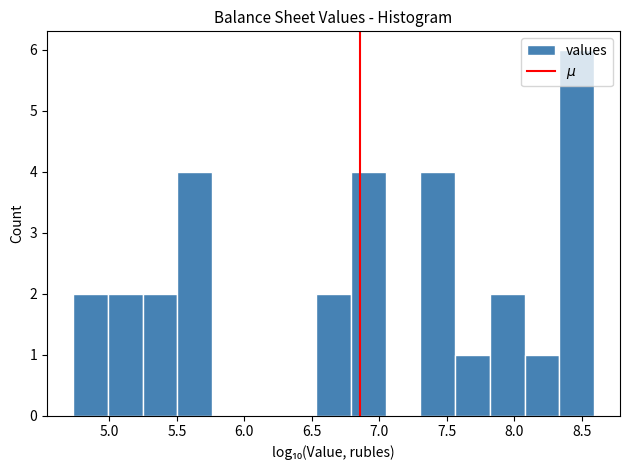

Reading left to right, transcribe this chart: for each bar, give the range it covers on the x-axis and its height. Neither the bar edges nor the heights are printed on the chart, so give them approximately, as read against the axes.

4.75 to 5.00: 2
5.00 to 5.25: 2
5.25 to 5.50: 2
5.50 to 5.75: 4
5.75 to 6.00: 0
6.00 to 6.25: 0
6.25 to 6.55: 0
6.55 to 6.80: 2
6.80 to 7.05: 4
7.05 to 7.30: 0
7.30 to 7.55: 4
7.55 to 7.80: 1
7.80 to 8.10: 2
8.10 to 8.35: 1
8.35 to 8.60: 6